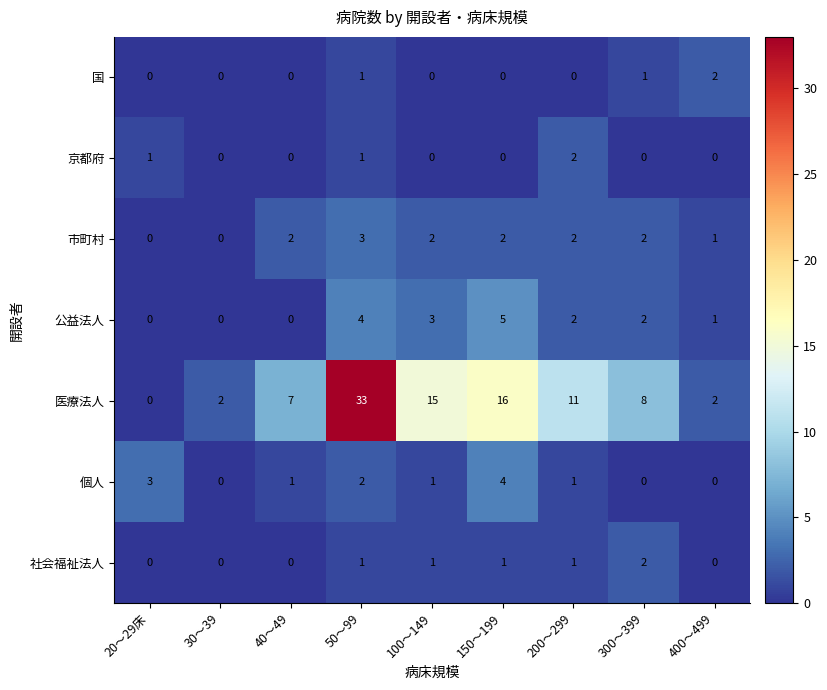

How many values in 医療法人 are above zero?

8